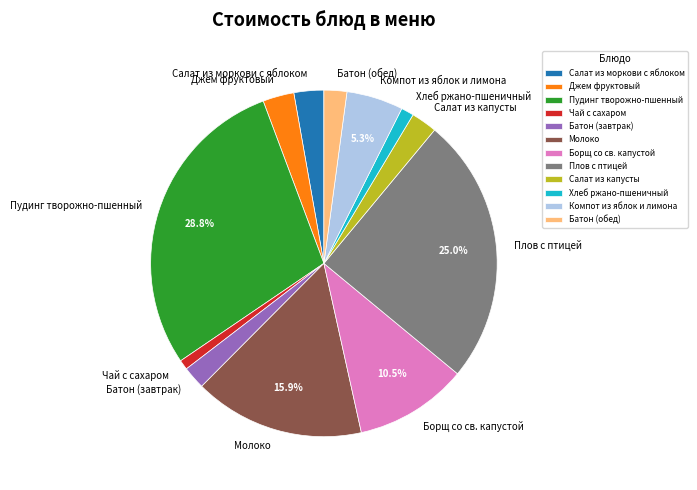

The Хлеб ржано-пшеничный slice represents 7% of the pie. True or false?

False